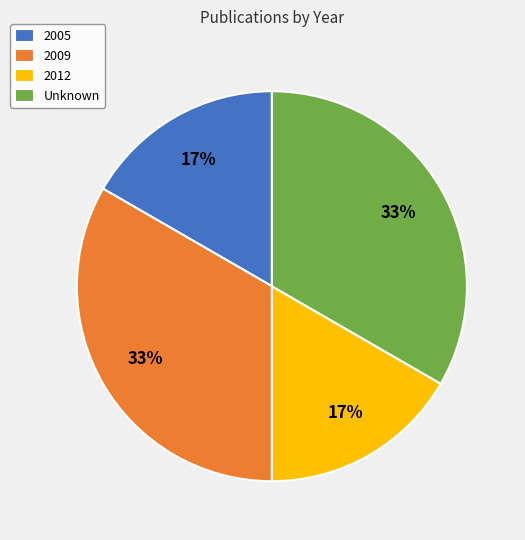

What percentage is the Unknown slice, to the nearest percent?

33%